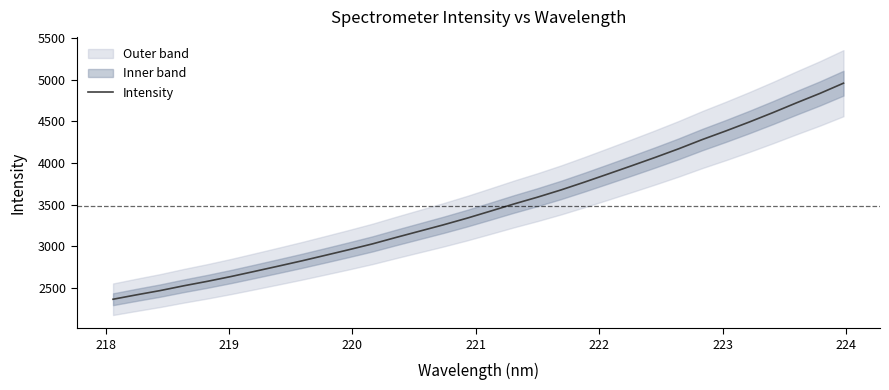

The chart shows a value of 8462.8 at 30. True or false?

False